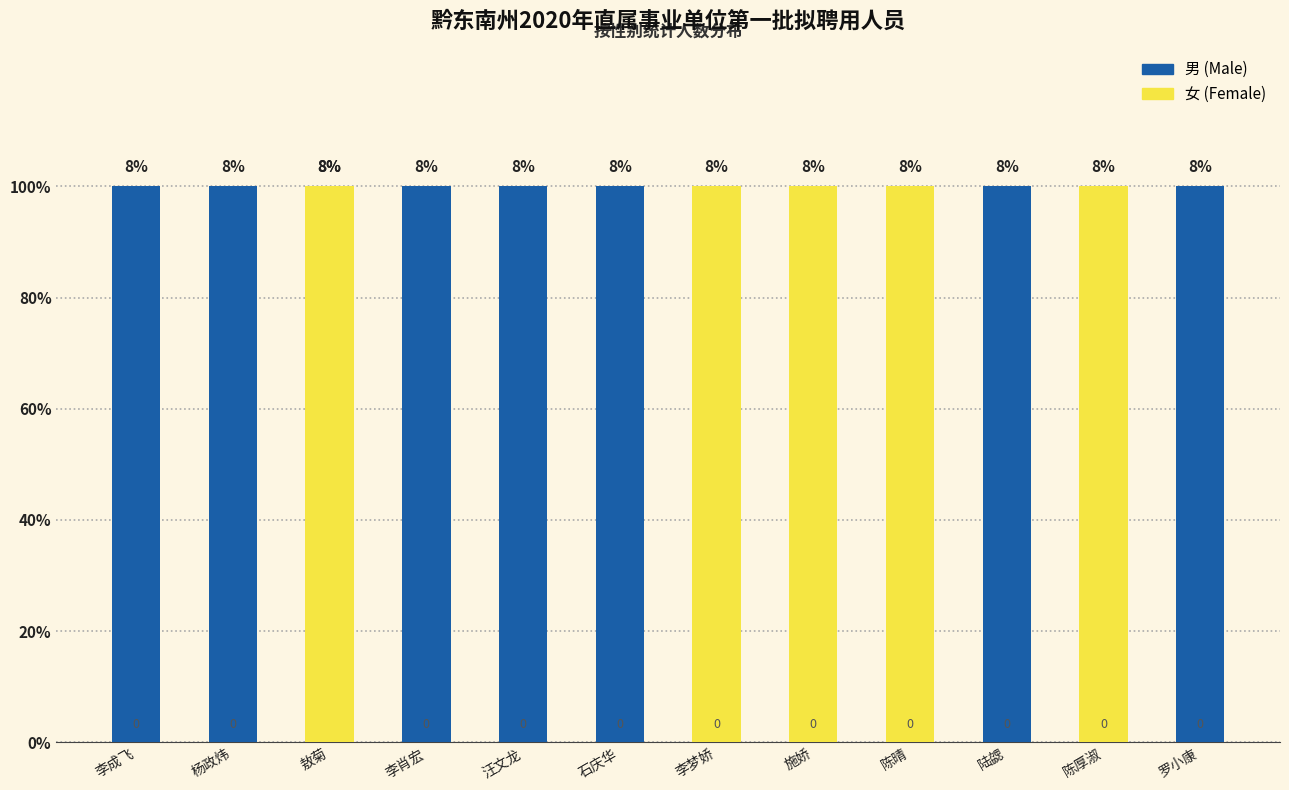

What is the value of the 女 bar at the 9th from the left?

1